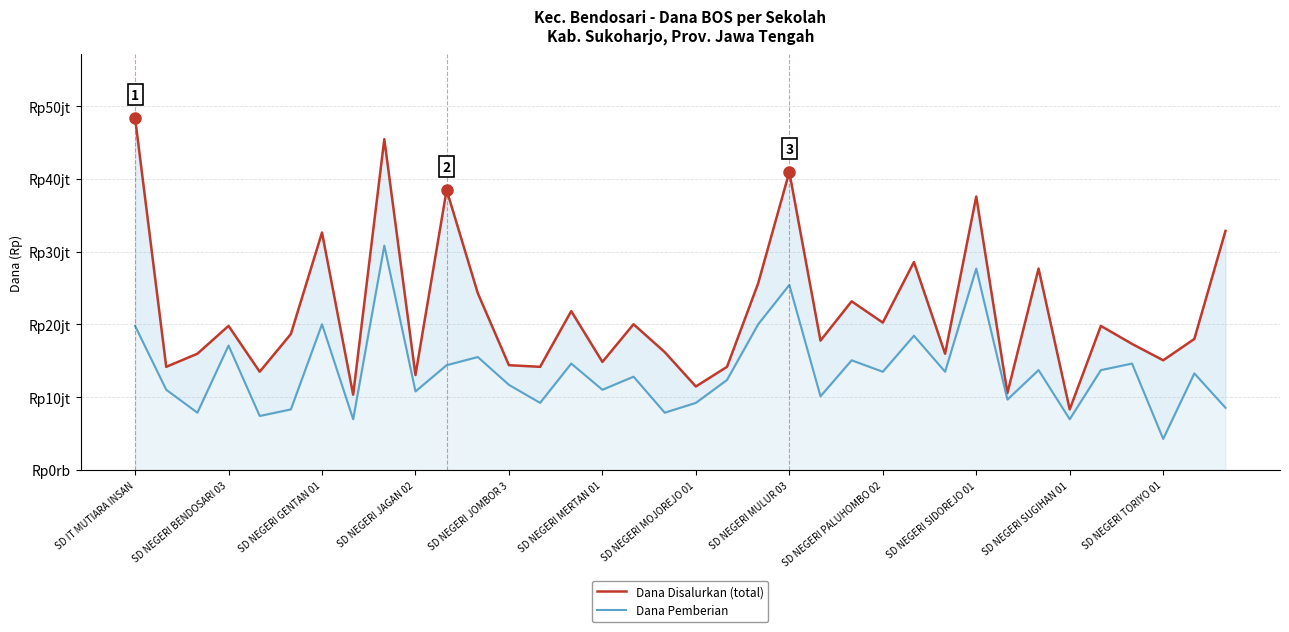

What are all the series names shown in the legend?

Dana Disalurkan, Dana Pemberian